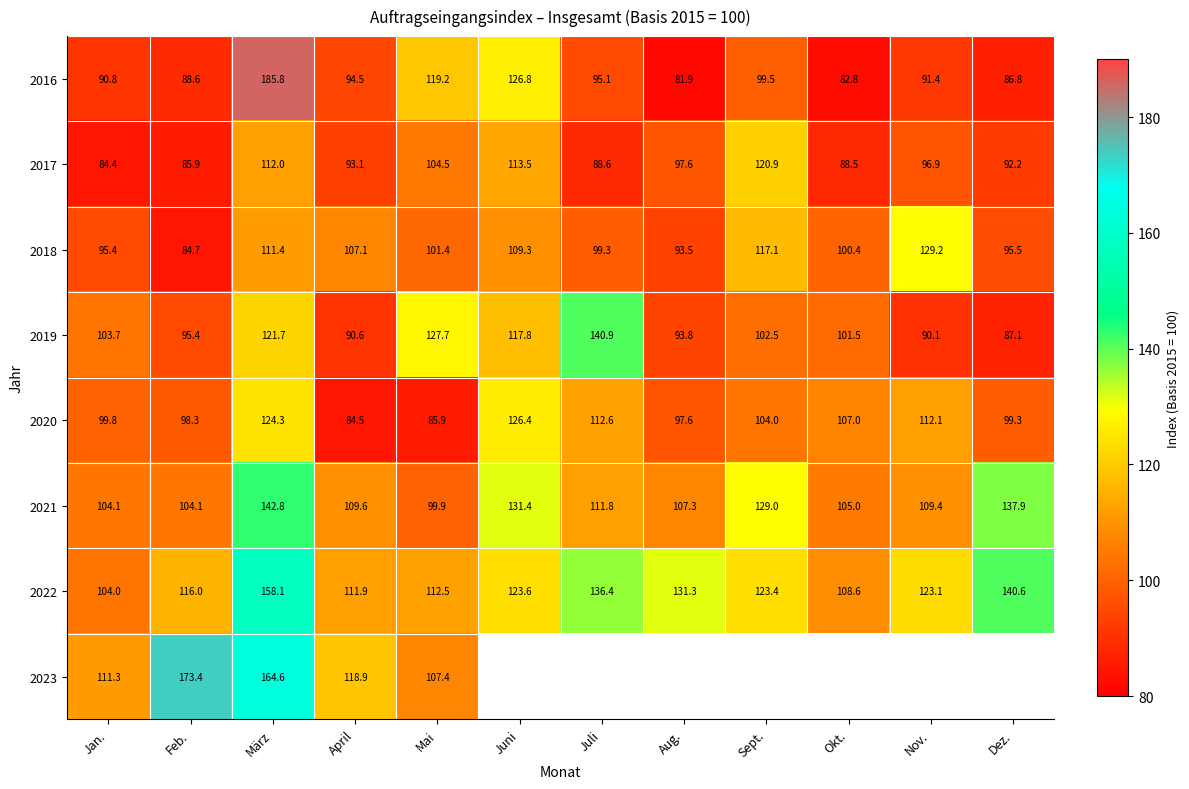

Which category has the highest value in the 2018 series?

Nov.